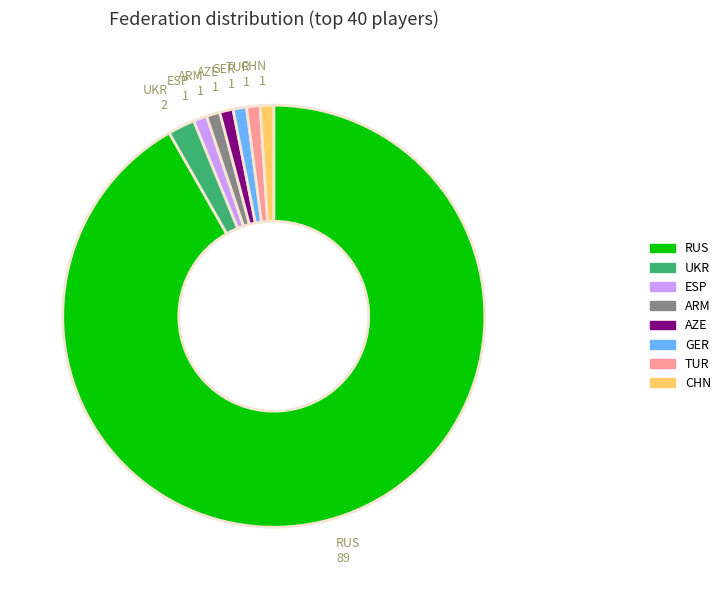

How many segments does this pie chart have?

8